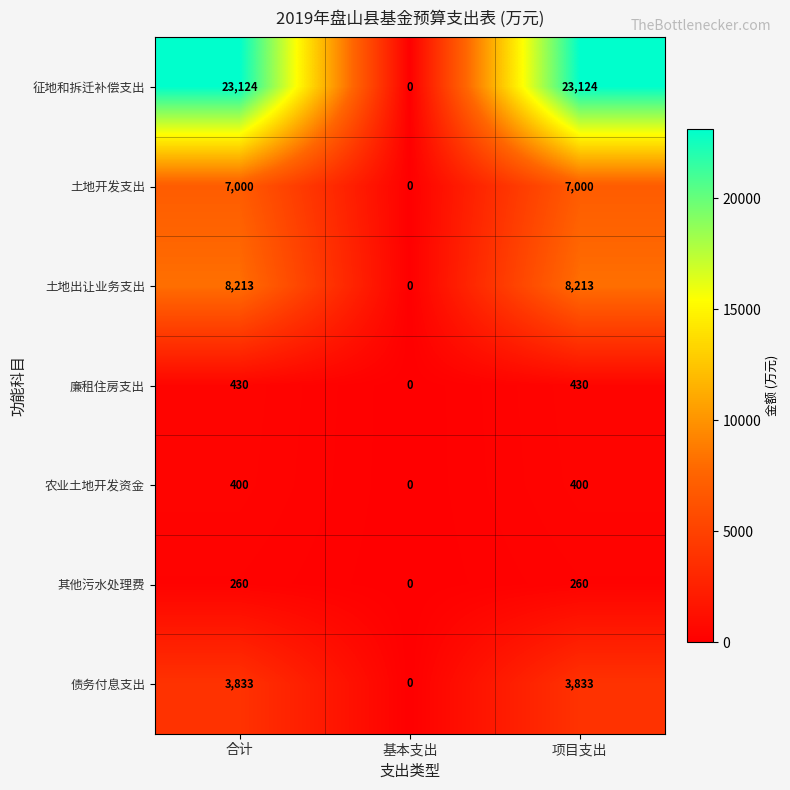

Reading right to left, what are all the values shown in this chart?

征地和拆迁补偿支出: 23124	0	23124
土地开发支出: 7000	0	7000
土地出让业务支出: 8213	0	8213
廉租住房支出: 430	0	430
农业土地开发资金: 400	0	400
其他污水处理费: 260	0	260
债务付息支出: 3833	0	3833